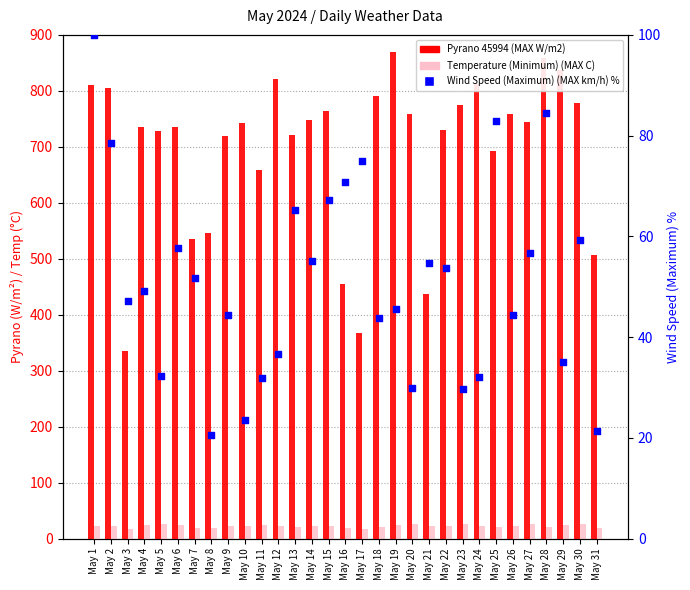

At how many categories does at least one series exceed 161?

31